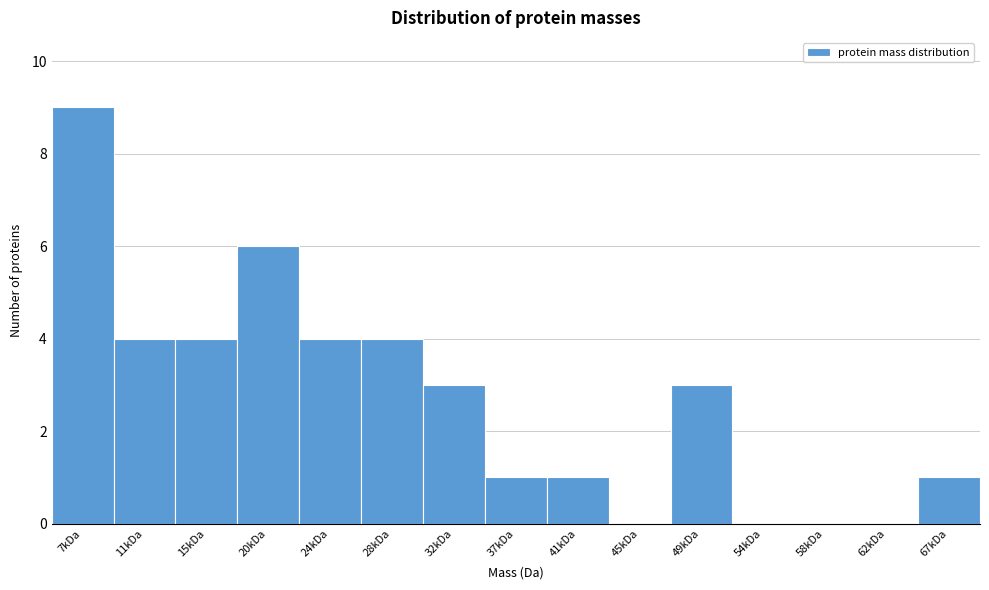

Reading right to left, transcribe all the data shown in this chart.

67kDa=1	62kDa=0	58kDa=0	54kDa=0	49kDa=3	45kDa=0	41kDa=1	37kDa=1	32kDa=3	28kDa=4	24kDa=4	20kDa=6	15kDa=4	11kDa=4	7kDa=9